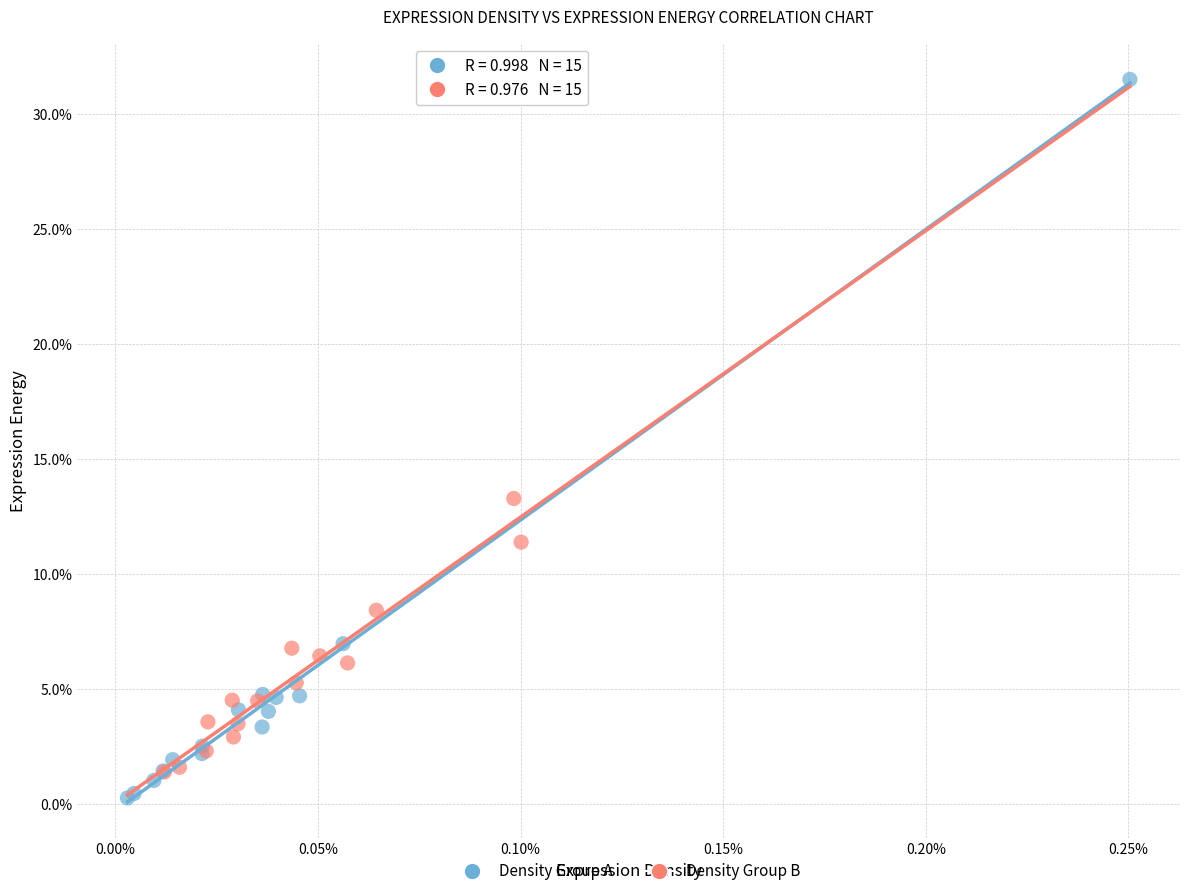

Which series reaches the minimum Y coordinate?

Density Group A